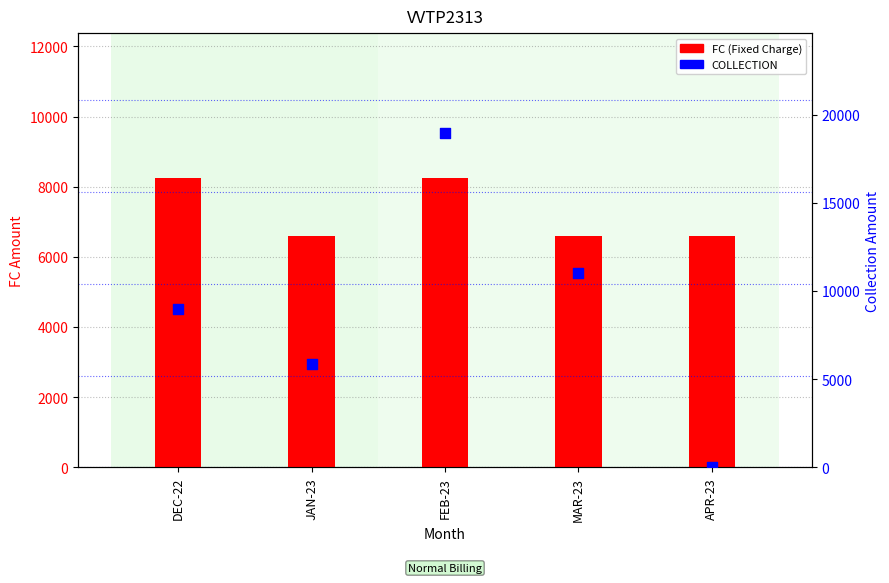

What is the total value across all series at DEC-22?

17250